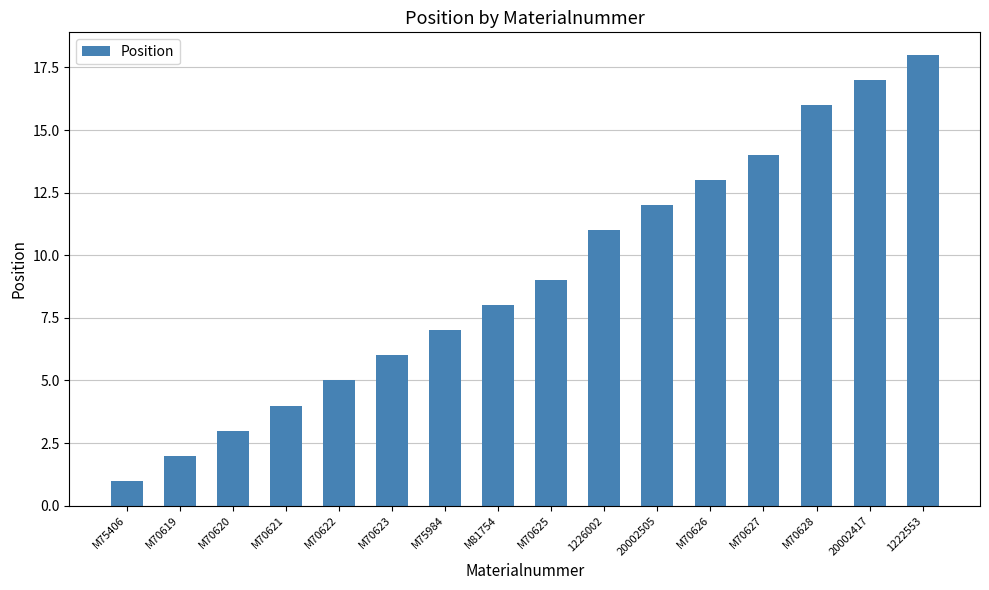

Reading left to right, what are all the values shown in this chart?

M75406=1	M70619=2	M70620=3	M70621=4	M70622=5	M70623=6	M75984=7	M81754=8	M70625=9	1226002=11	20002505=12	M70626=13	M70627=14	M70628=16	20002417=17	1222553=18